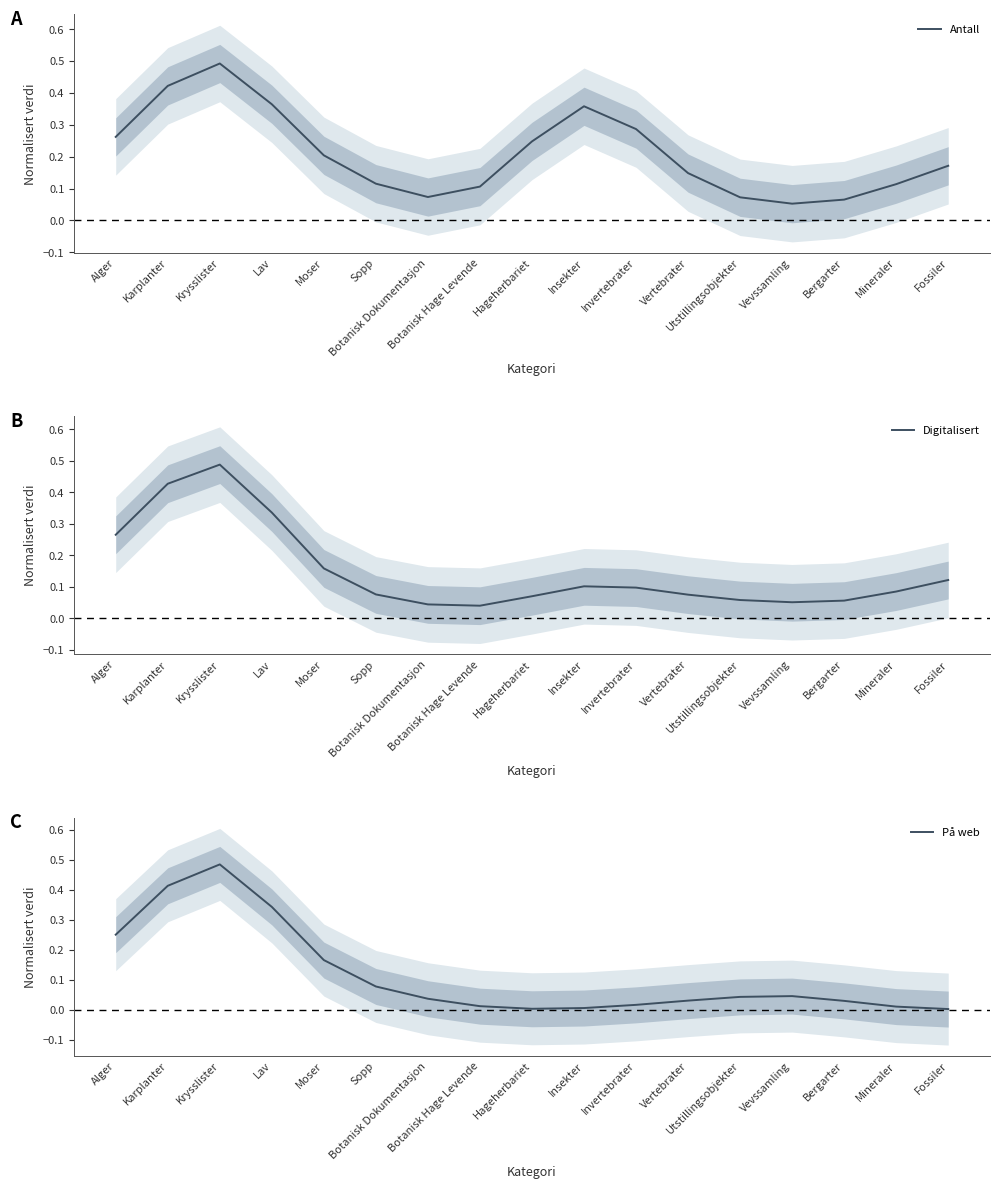

The Digitalisert series shows 0.1 at Vevssamling. True or false?

False